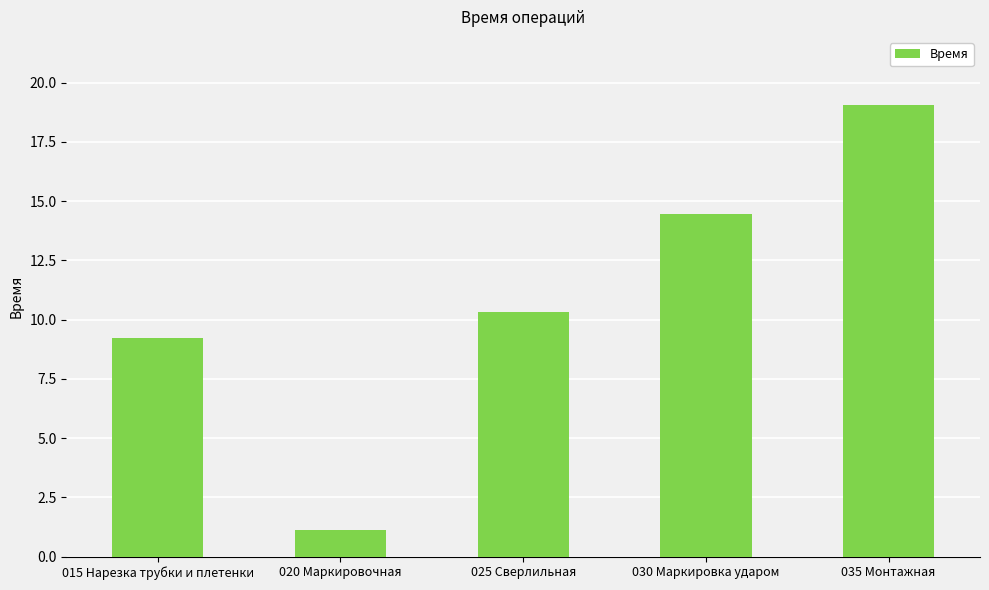

Does the chart contain any negative values?

No